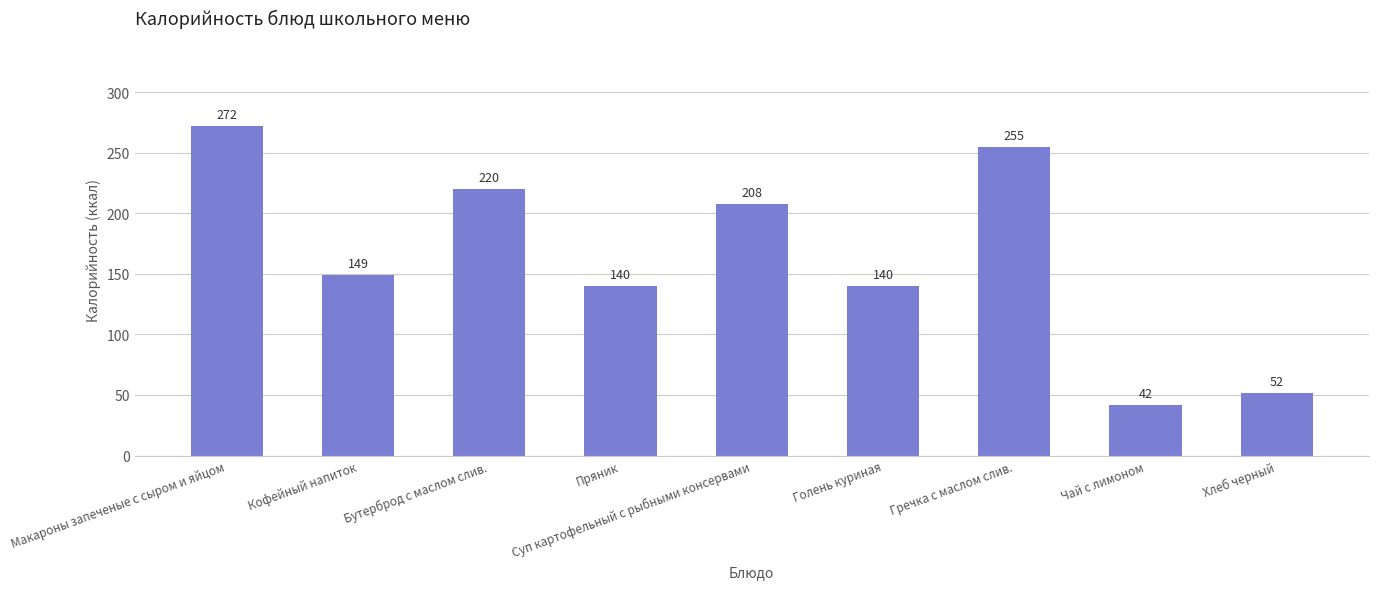

Approximately how many times larger is the value at Голень куриная compared to Пряник?

1.0